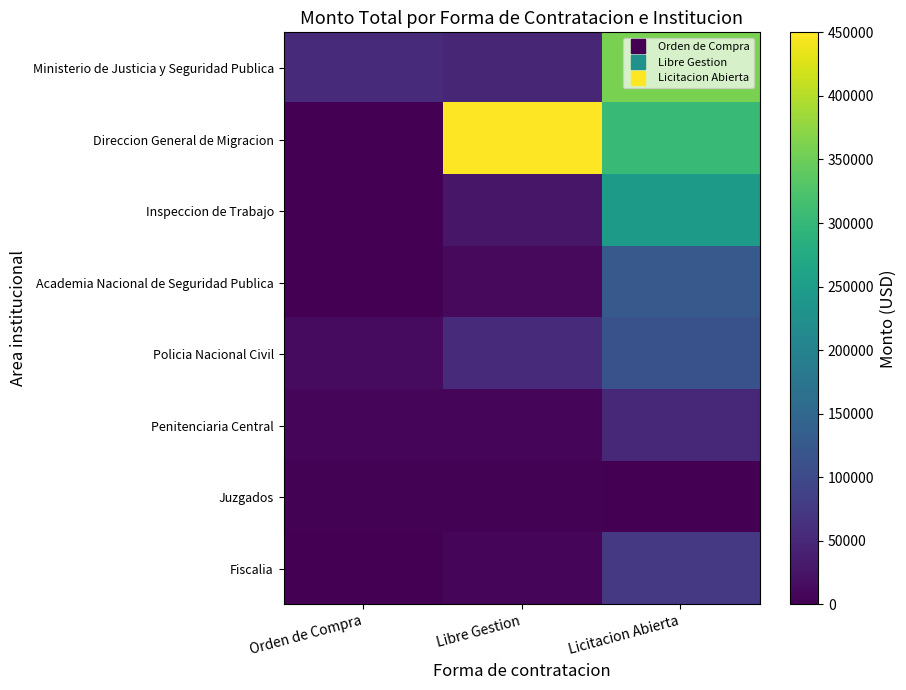

Rank the series by their maximum value, from lowest to highest.

Juzgados, Penitenciaria Central, Fiscalia, Policia Nacional Civil, Academia Nacional de Seguridad Publica, Inspeccion de Trabajo, Ministerio de Justicia y Seguridad Publica, Direccion General de Migracion